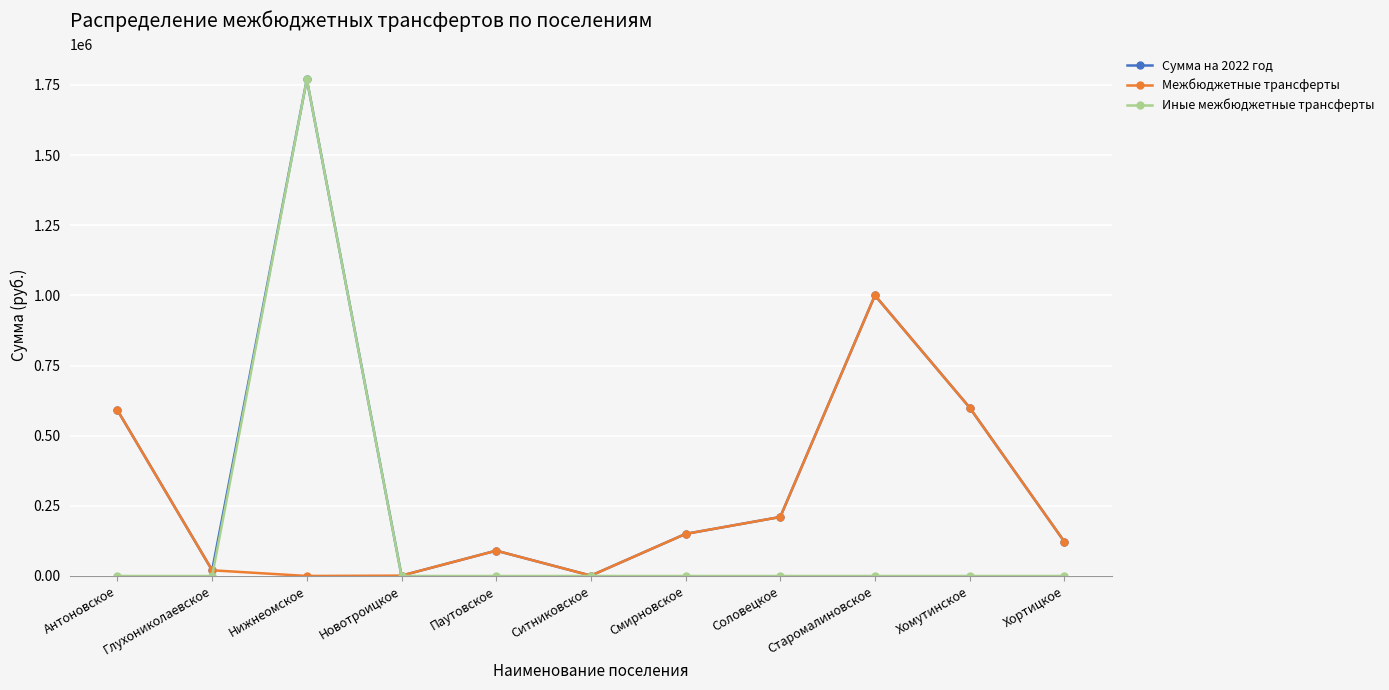

How many lines are shown in the chart?

3